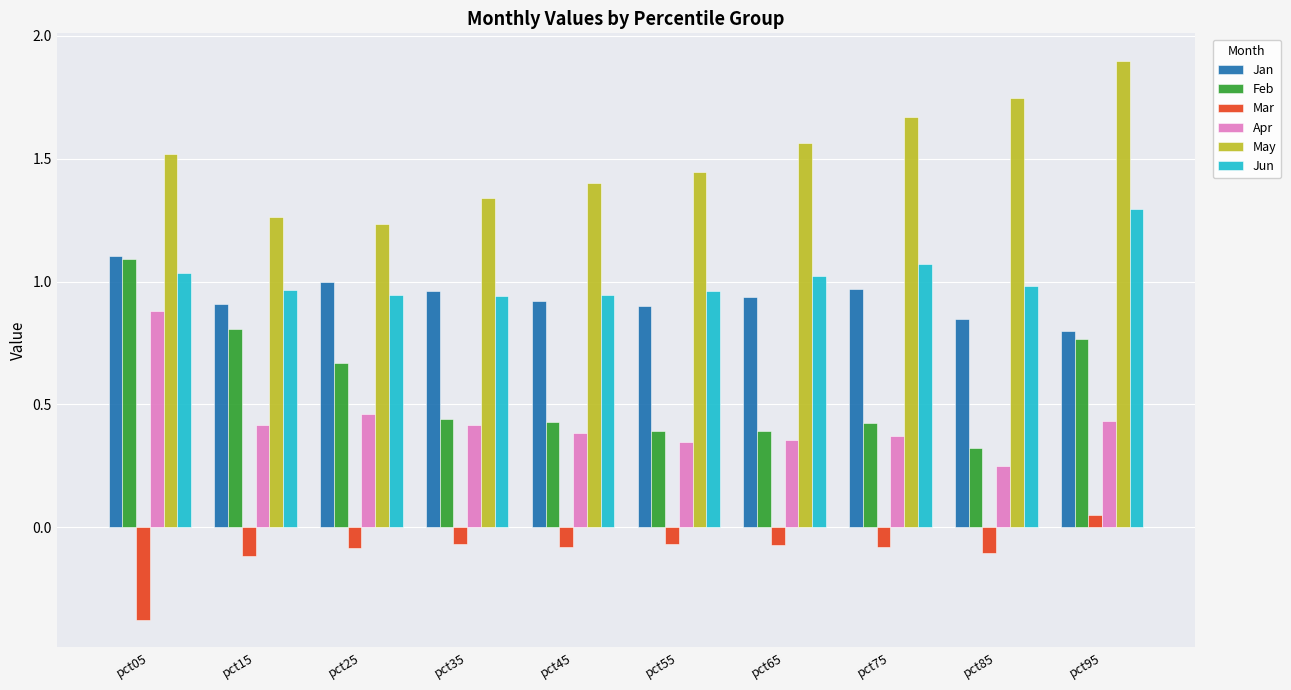

True or false: Mar has a value of -0.1 at pct45.

True